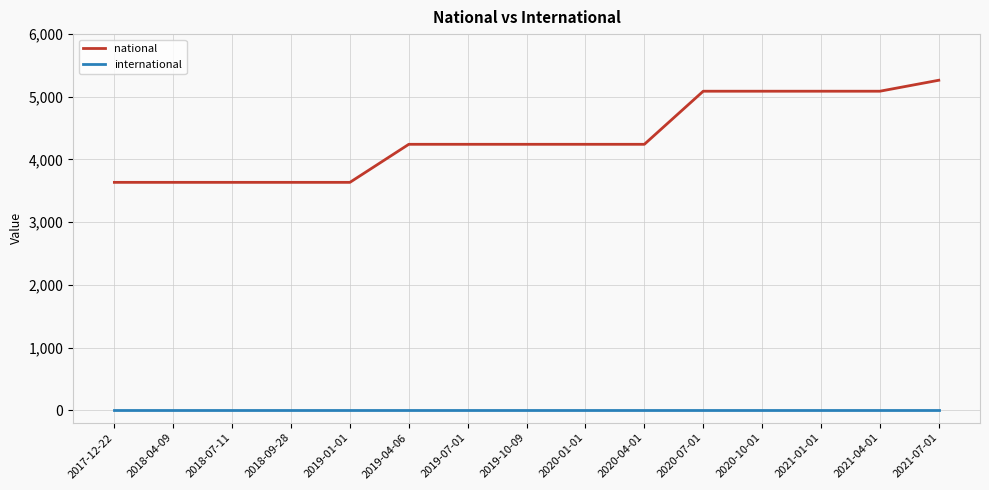

Reading right to left, list all the values displayed in this chart.

national: 2021-07-01=5264	2021-04-01=5089	2021-01-01=5089	2020-10-01=5089	2020-07-01=5089	2020-04-01=4242	2020-01-01=4242	2019-10-09=4242	2019-07-01=4242	2019-04-06=4242	2019-01-01=3635	2018-09-28=3635	2018-07-11=3635	2018-04-09=3635	2017-12-22=3635
international: 2021-07-01=0	2021-04-01=0	2021-01-01=0	2020-10-01=0	2020-07-01=0	2020-04-01=0	2020-01-01=0	2019-10-09=0	2019-07-01=0	2019-04-06=0	2019-01-01=0	2018-09-28=0	2018-07-11=0	2018-04-09=0	2017-12-22=0